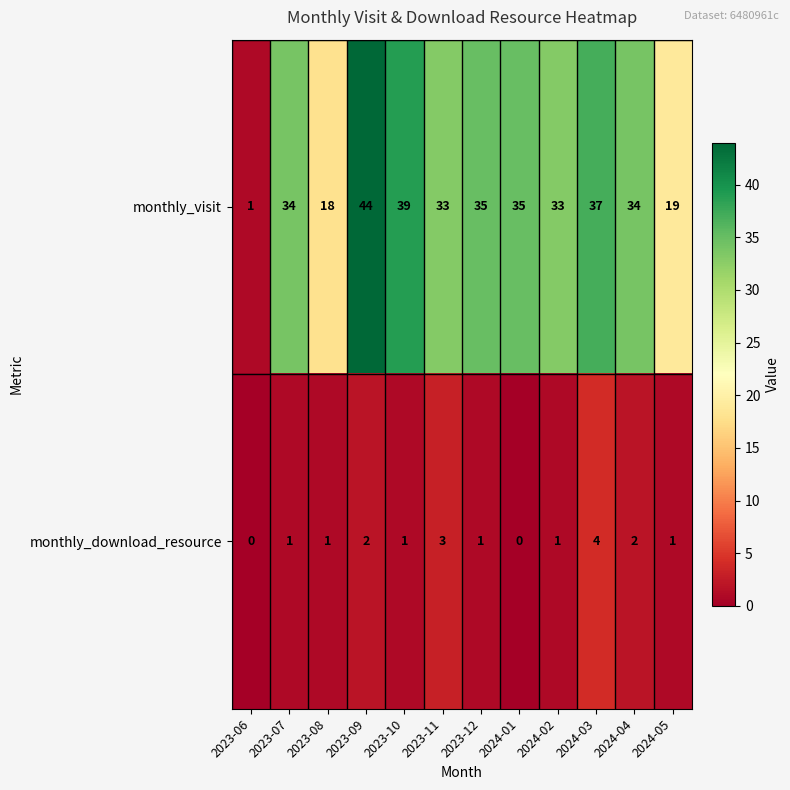

Which category has the highest value across all series?

2023-09